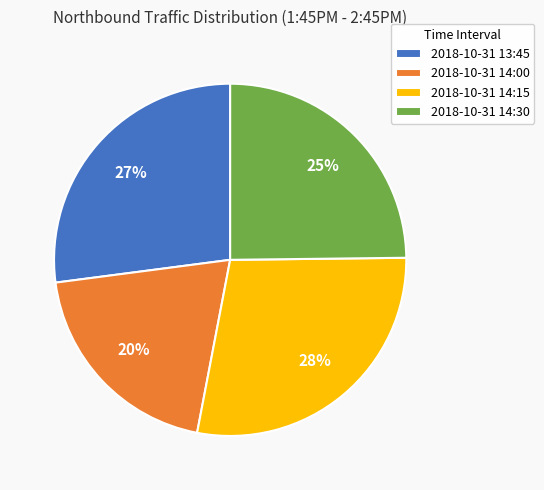

Which has a higher value, 2018-10-31 14:30 or 2018-10-31 13:45?

2018-10-31 13:45